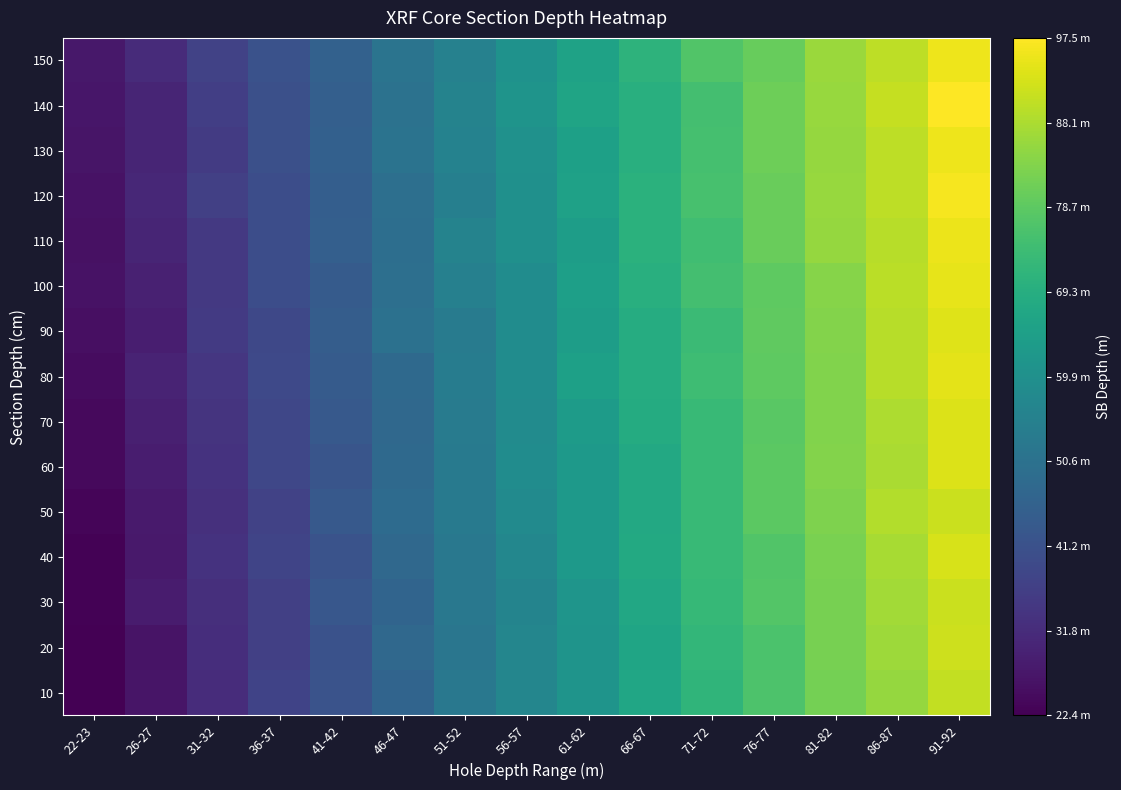

Reading left to right, transcribe all the data shown in this chart.

10: 22-23=22.6	26-27=26.6	31-32=32.0	36-37=37.4	41-42=41.5	46-47=46.5	51-52=52.4	56-57=57.0	61-62=61.4	66-67=66.9	71-72=71.4	76-77=76.4	81-82=81.7	86-87=85.7	91-92=90.8
20: 22-23=22.4	26-27=26.4	31-32=32.1	36-37=36.5	41-42=41.3	46-47=47.7	51-52=51.8	56-57=57.0	61-62=61.2	66-67=66.7	71-72=72.0	76-77=76.4	81-82=82.1	86-87=86.7	91-92=91.8
30: 22-23=22.7	26-27=28.2	31-32=32.6	36-37=36.8	41-42=42.7	46-47=46.7	51-52=52.4	56-57=56.3	61-62=61.6	66-67=67.4	71-72=72.7	76-77=77.4	81-82=82.2	86-87=87.1	91-92=91.5
40: 22-23=23.0	26-27=27.4	31-32=33.5	36-37=37.8	41-42=41.7	46-47=47.8	51-52=52.4	56-57=57.3	61-62=62.9	66-67=68.1	71-72=73.1	76-77=77.2	81-82=82.5	86-87=87.8	91-92=93.1
50: 22-23=23.4	26-27=27.8	31-32=32.7	36-37=37.3	41-42=43.3	46-47=48.6	51-52=52.9	56-57=58.4	61-62=63.1	66-67=67.6	71-72=73.1	76-77=78.7	81-82=82.9	86-87=88.7	91-92=91.6
60: 22-23=24.4	26-27=28.3	31-32=33.4	36-37=38.3	41-42=42.3	46-47=48.2	51-52=53.4	56-57=59.0	61-62=63.0	66-67=67.9	71-72=73.0	76-77=78.7	81-82=83.4	86-87=88.0	91-92=93.5
70: 22-23=24.3	26-27=29.1	31-32=33.6	36-37=38.4	41-42=43.4	46-47=47.9	51-52=53.7	56-57=58.7	61-62=63.6	66-67=68.5	71-72=72.9	76-77=78.4	81-82=83.4	86-87=88.2	91-92=93.5
80: 22-23=24.8	26-27=29.9	31-32=34.3	36-37=39.1	41-42=43.9	46-47=48.0	51-52=53.9	56-57=59.0	61-62=65.2	66-67=68.8	71-72=74.1	76-77=78.9	81-82=83.3	86-87=89.5	91-92=94.3
90: 22-23=25.3	26-27=28.8	31-32=35.3	36-37=38.6	41-42=44.5	46-47=50.3	51-52=53.8	56-57=59.0	61-62=64.3	66-67=69.0	71-72=73.5	76-77=79.3	81-82=83.7	86-87=89.5	91-92=93.8
100: 22-23=26.1	26-27=29.2	31-32=34.7	36-37=40.0	41-42=44.0	46-47=49.7	51-52=55.2	56-57=58.8	61-62=64.7	66-67=69.7	71-72=75.0	76-77=79.0	81-82=83.9	86-87=89.8	91-92=94.7
110: 22-23=25.7	26-27=30.1	31-32=34.9	36-37=40.0	41-42=45.1	46-47=49.6	51-52=55.8	56-57=60.1	61-62=64.3	66-67=70.2	71-72=74.4	76-77=80.3	81-82=85.5	86-87=89.5	91-92=95.4
120: 22-23=26.1	26-27=30.6	31-32=36.5	36-37=40.1	41-42=44.9	46-47=49.8	51-52=54.8	56-57=60.2	61-62=65.4	66-67=70.4	71-72=75.7	76-77=80.2	81-82=86.0	86-87=90.1	91-92=96.6
130: 22-23=26.6	26-27=30.1	31-32=35.4	36-37=40.8	41-42=45.5	46-47=50.9	51-52=55.8	56-57=60.5	61-62=65.1	66-67=69.8	71-72=75.3	76-77=81.0	81-82=85.7	86-87=89.9	91-92=95.7
140: 22-23=26.8	26-27=30.2	31-32=36.3	36-37=40.6	41-42=45.0	46-47=50.8	51-52=55.9	56-57=61.1	61-62=66.1	66-67=69.9	71-72=75.1	76-77=80.9	81-82=85.9	86-87=90.9	91-92=97.5
150: 22-23=27.2	26-27=31.5	31-32=37.1	36-37=41.2	41-42=45.8	46-47=51.3	51-52=55.5	56-57=60.8	61-62=65.7	66-67=71.0	71-72=77.1	76-77=80.0	81-82=86.3	86-87=90.1	91-92=95.7